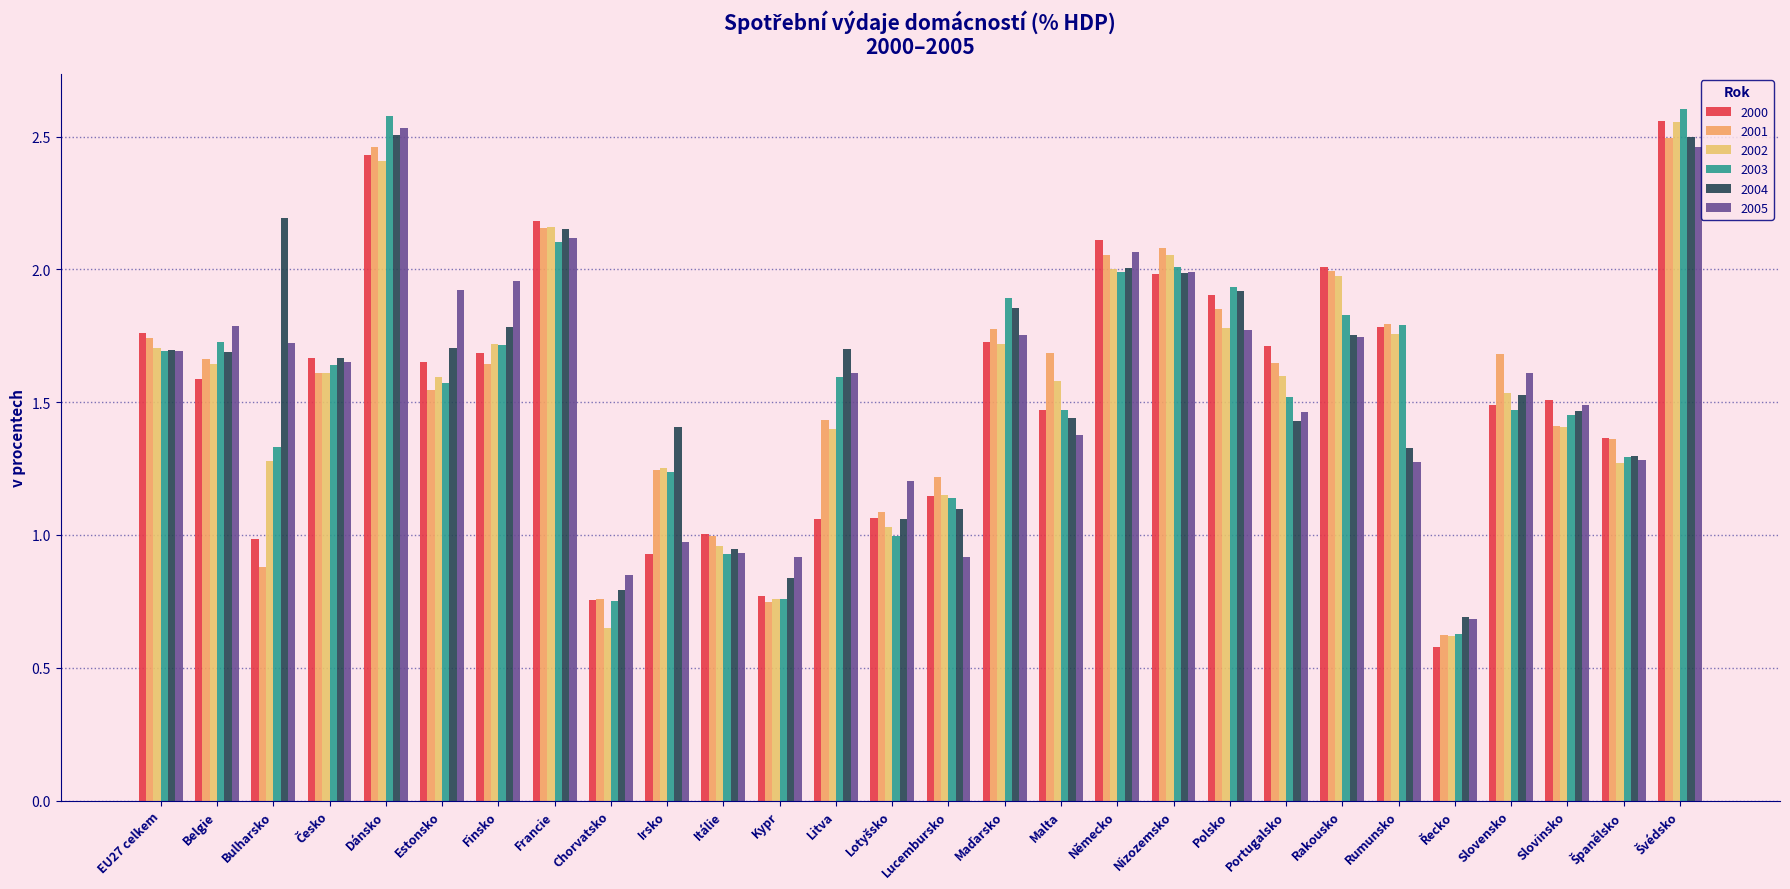

At which label is 2002 closest to 1?

Lotyšsko